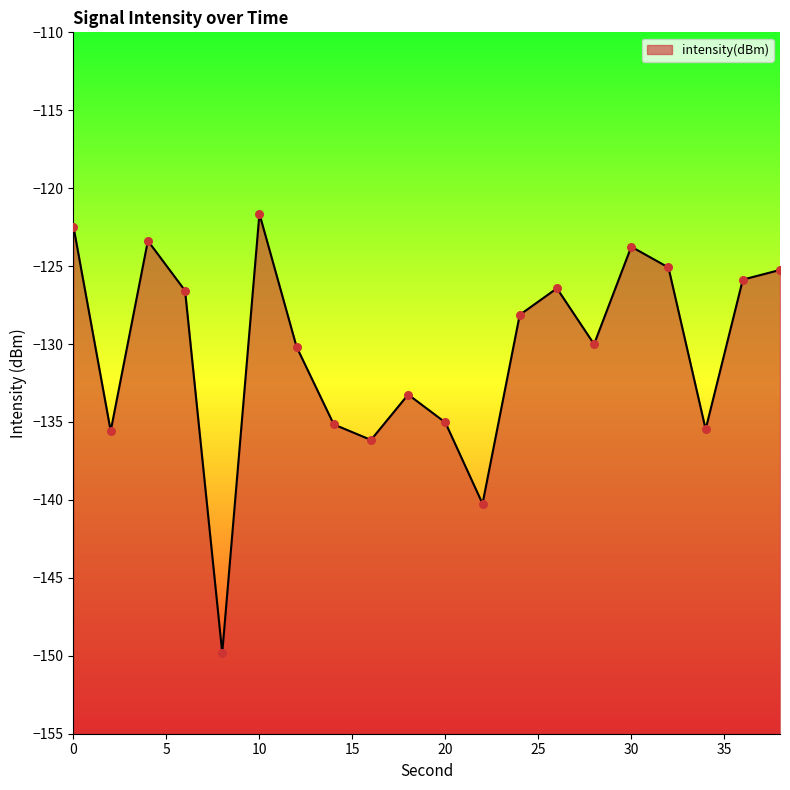

Which has a higher value, 16 or 18?

18